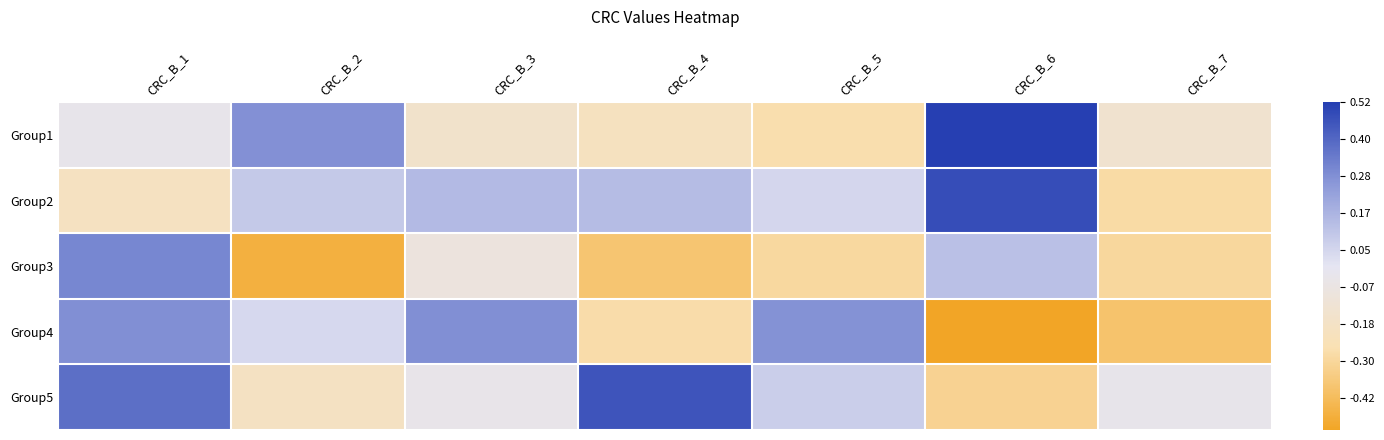

Rank the series at CRC_B_4 from lowest to highest value.

Group3, Group4, Group1, Group2, Group5